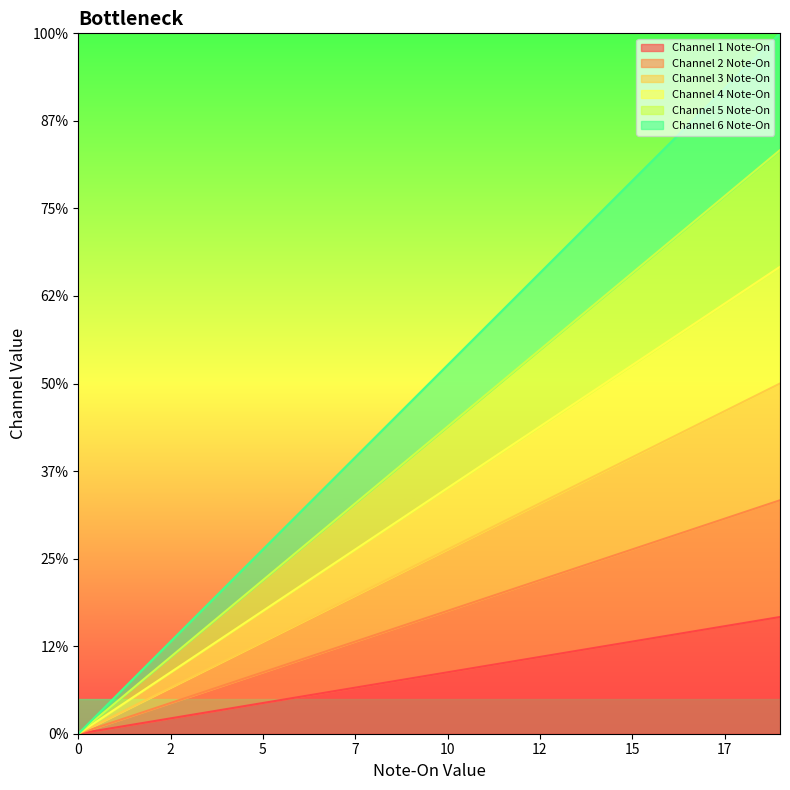

Reading left to right, extract all data points from this chart.

Channel 1 Note-On: 0.0	0.2	0.4	0.5	0.7	0.9	1.1	1.2	1.4	1.6	1.8	1.9	2.1	2.3	2.5	2.6	2.8	3.0	3.2	3.3
Channel 2 Note-On: 0.0	0.4	0.7	1.1	1.4	1.8	2.1	2.5	2.8	3.2	3.5	3.9	4.2	4.6	4.9	5.3	5.6	6.0	6.3	6.7
Channel 3 Note-On: 0.0	0.5	1.1	1.6	2.1	2.6	3.2	3.7	4.2	4.7	5.3	5.8	6.3	6.8	7.4	7.9	8.4	8.9	9.5	10.0
Channel 4 Note-On: 0.0	0.7	1.4	2.1	2.8	3.5	4.2	4.9	5.6	6.3	7.0	7.7	8.4	9.1	9.8	10.5	11.2	11.9	12.6	13.3
Channel 5 Note-On: 0.0	0.9	1.8	2.6	3.5	4.4	5.3	6.1	7.0	7.9	8.8	9.6	10.5	11.4	12.3	13.2	14.0	14.9	15.8	16.7
Channel 6 Note-On: 0.0	1.1	2.1	3.2	4.2	5.3	6.3	7.4	8.4	9.5	10.5	11.6	12.6	13.7	14.7	15.8	16.8	17.9	18.9	20.0